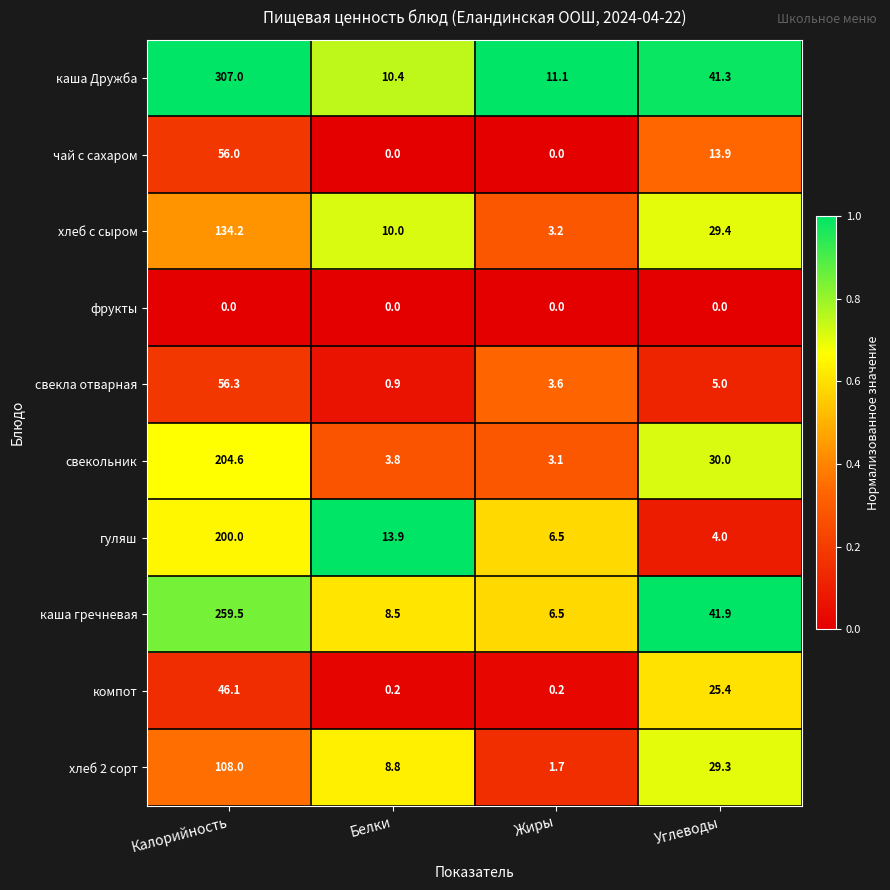

What is the spread (max minus min) of values at Калорийность?

307.0